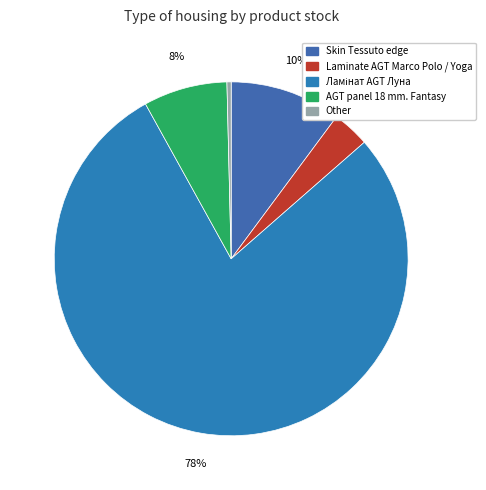

How many segments does this pie chart have?

5